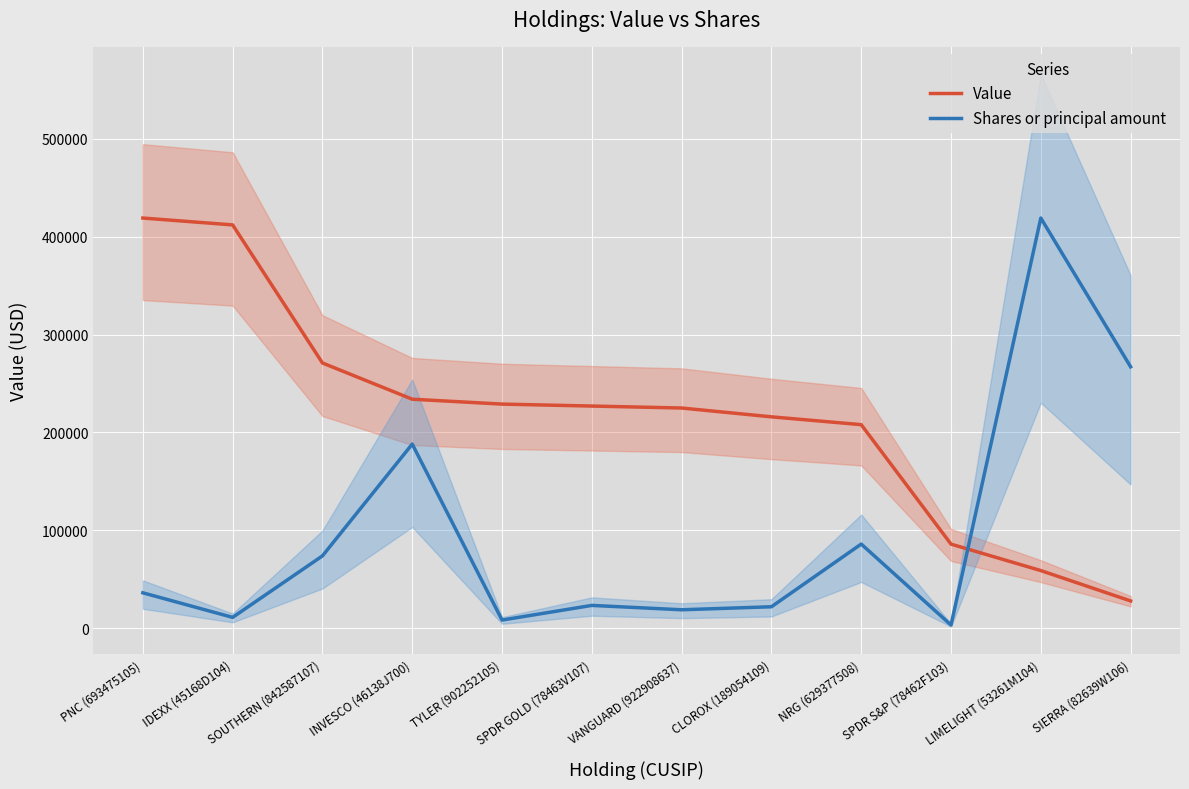

What is the label of the 8th point from the right?

TYLER (902252105)